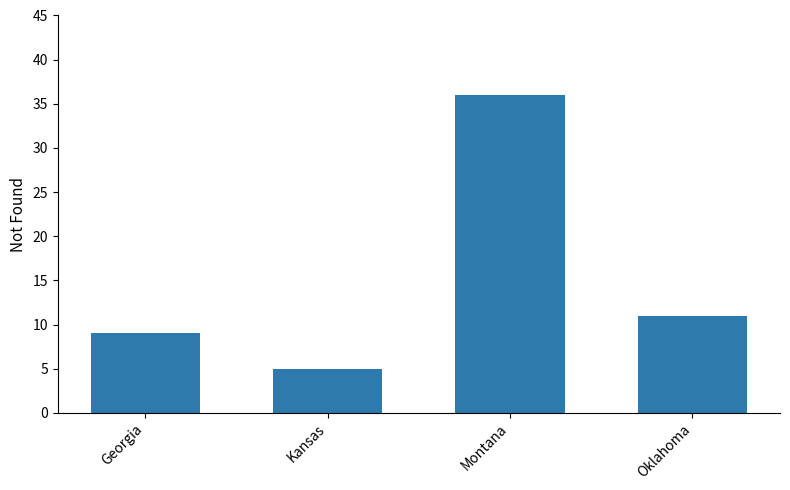

Reading left to right, transcribe all the data shown in this chart.

9	5	36	11